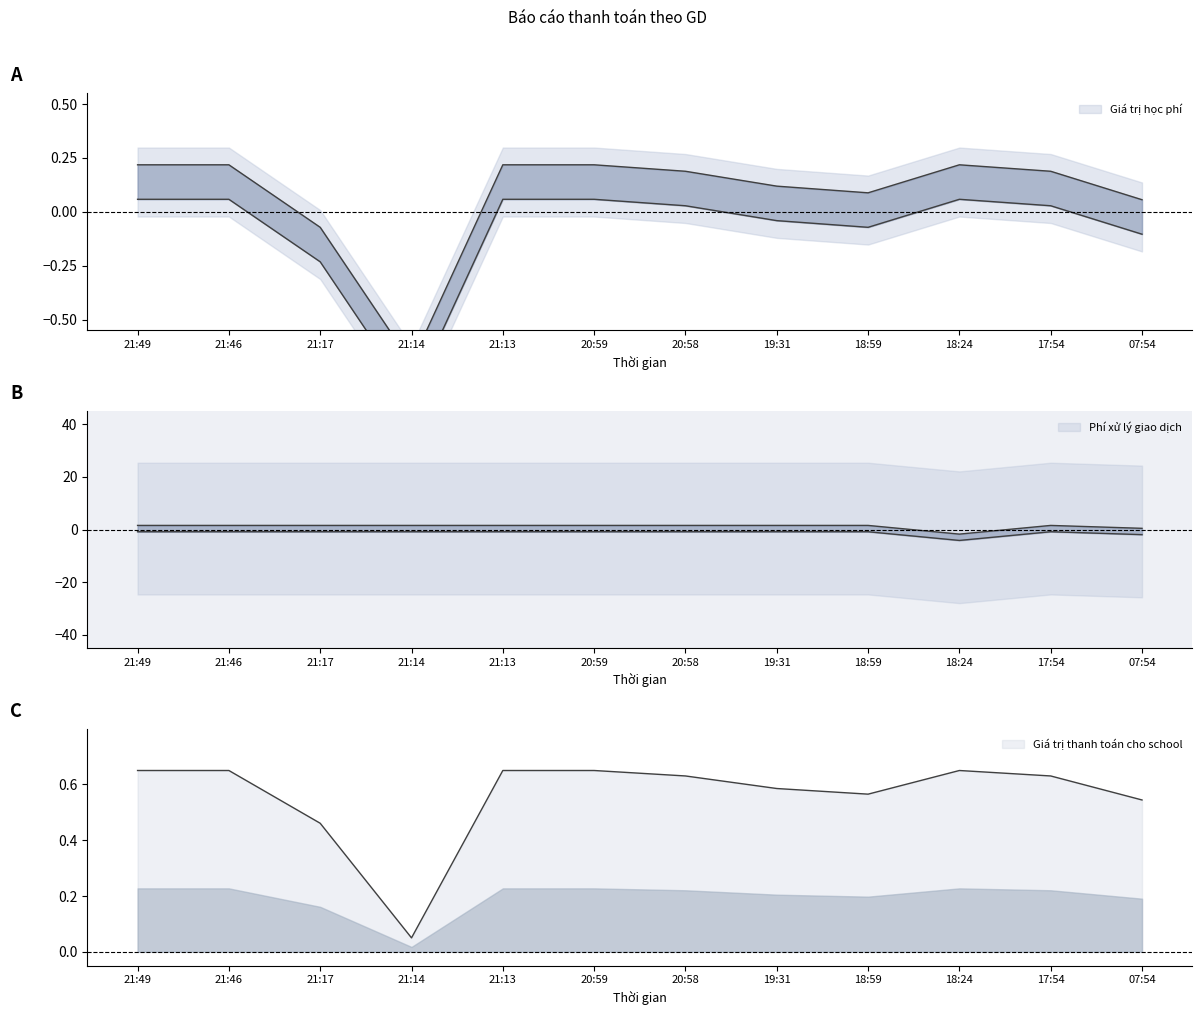

What is the spread (max minus min) of values at 21:49?

1.5